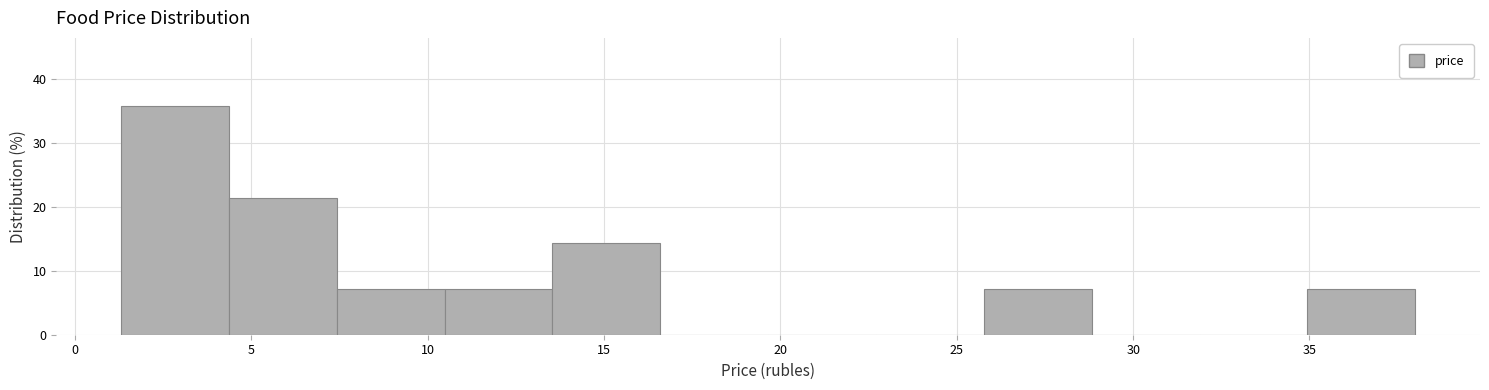

Reading left to right, list every bar in this chart as the range it spans on the x-axis followed by its height. Neither the bar edges nor the heights are printed on the chart, so give them approximately, as read against the axes.

1.5 to 4.5: 36
4.5 to 7.5: 21
7.5 to 10.5: 7
10.5 to 13.5: 7
13.5 to 16.5: 14
16.5 to 19.5: 0
19.5 to 22.5: 0
22.5 to 26.0: 0
26.0 to 29.0: 7
29.0 to 32.0: 0
32.0 to 35.0: 0
35.0 to 38.0: 7